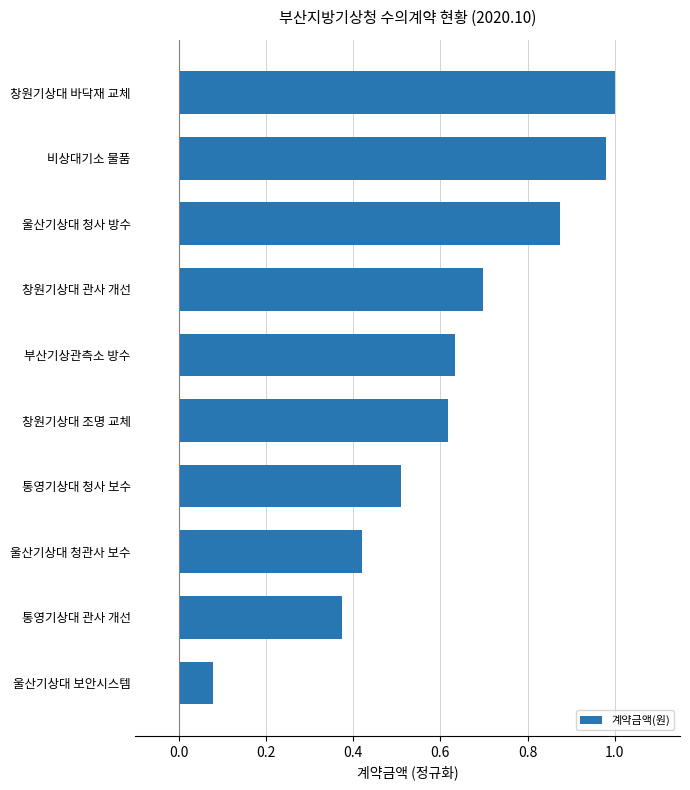

Where is the data nearest to the value 0?

울산기상대 보안시스템